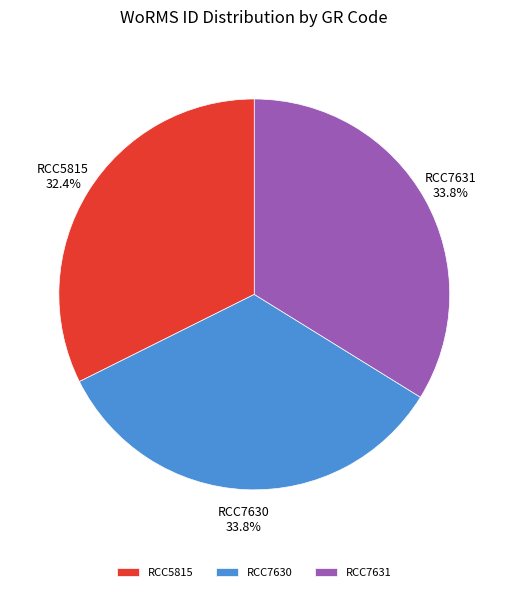

To the nearest percent, what is the difference between the largest and smallest slice percentages?

1%